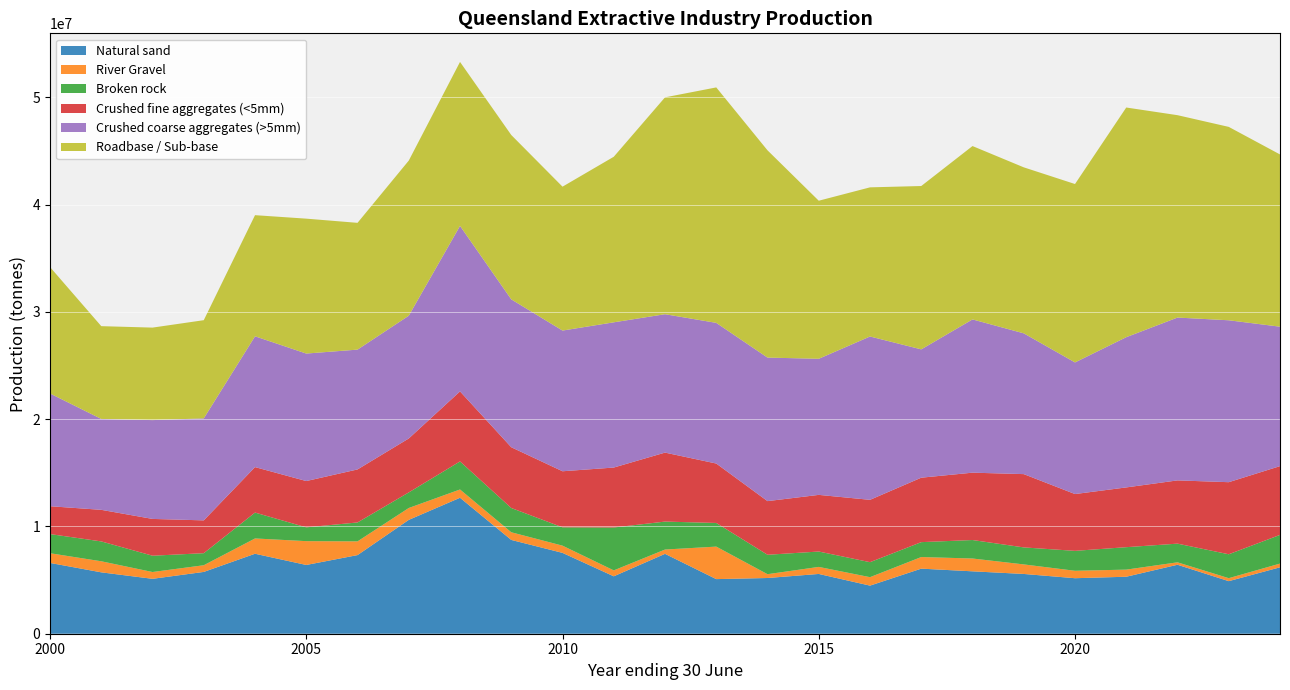

Reading left to right, transcribe all the data shown in this chart.

Natural sand: 6600053	5722737	5118633	5761830	7455330	6409855	7329730	10613108	12674562	8744199	7537339	5352438	7447098	5090818	5194567	5572853	4484314	6066954	5817525	5572376	5175162	5312633	6429442	4900404	6192401
River Gravel: 903311	1031146	634024	623087	1425704	2221240	1280114	1108396	772019	713980	672586	551626	400994	3030749	355414	656214	787988	1081989	1194875	889091	692745	663044	227225	278484	346043
Broken rock: 1786166	1851855	1519483	1124087	2413740	1285367	1763186	1452486	2616439	2262793	1708406	3998361	2606715	2203643	1810748	1433661	1397517	1389180	1722864	1585635	1857879	2092501	1741074	2228477	2675135
Crushed fine aggregates (<5mm): 2596216	2943543	3430508	3058012	4238698	4316421	4942775	5027645	6527406	5663492	5226993	5589102	6430039	5540669	5001122	5280786	5811948	6008273	6278974	6832378	5295226	5571003	5896629	6719432	6409841
Crushed coarse aggregates (>5mm): 10510286	8473848	9212596	9507252	12193884	11885730	11169792	11444084	15430385	13786567	13117202	13538889	12902047	13113407	13380675	12688033	15227118	11962566	14286386	13124940	12269610	14005547	15180005	15094580	13000182
Roadbase / Sub-base: 11784668	8649878	8622341	9155205	11292453	12576684	11819089	14461729	15285160	15322123	13414041	15434636	20217010	21950759	19321594	14735339	13903904	15228933	16162445	15474418	16632624	21411247	18866928	18028863	16056906